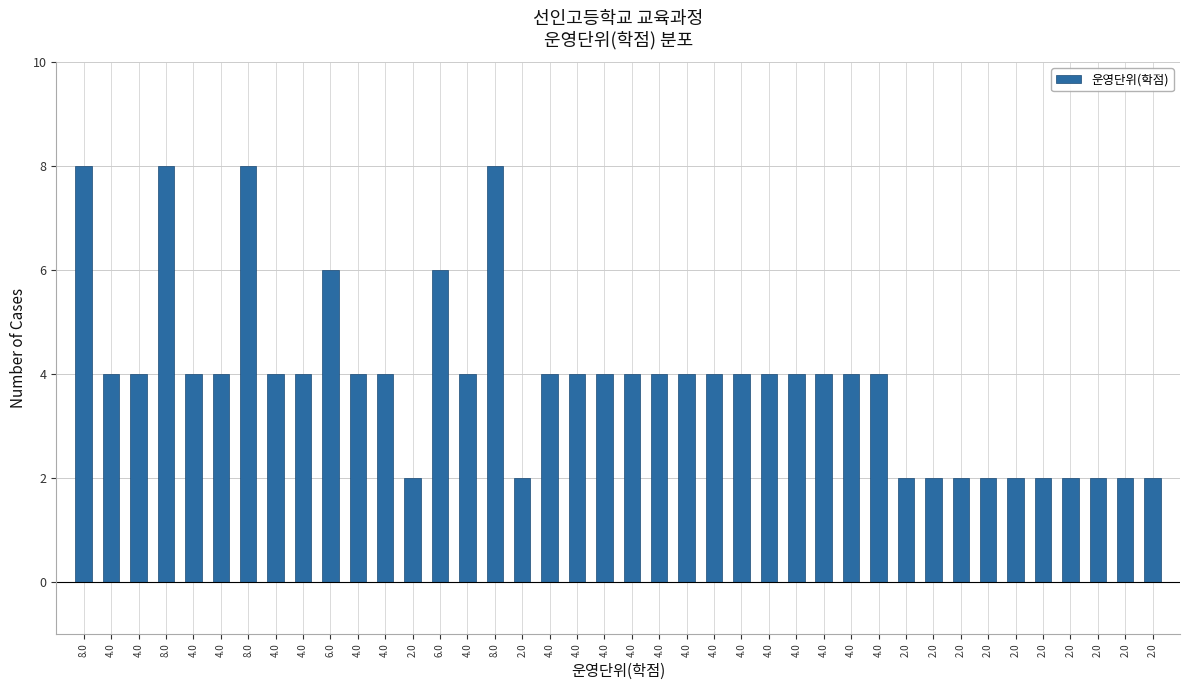

How many values are below 4?

12